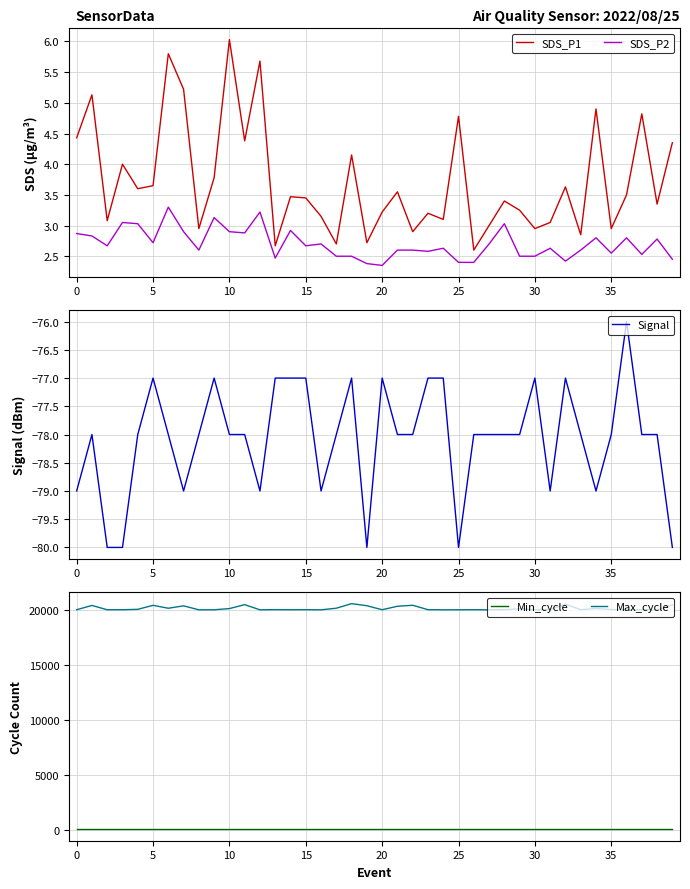

What is the label of the 18th point from the right?

22